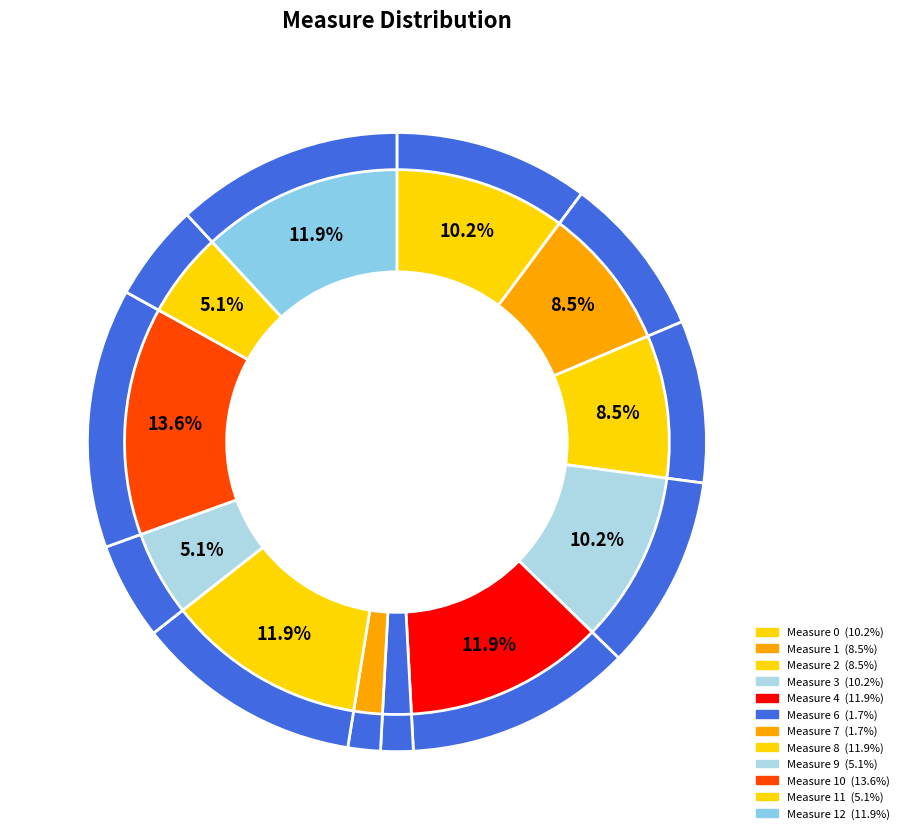

What is the total percentage of 10 and 7?

15.3%